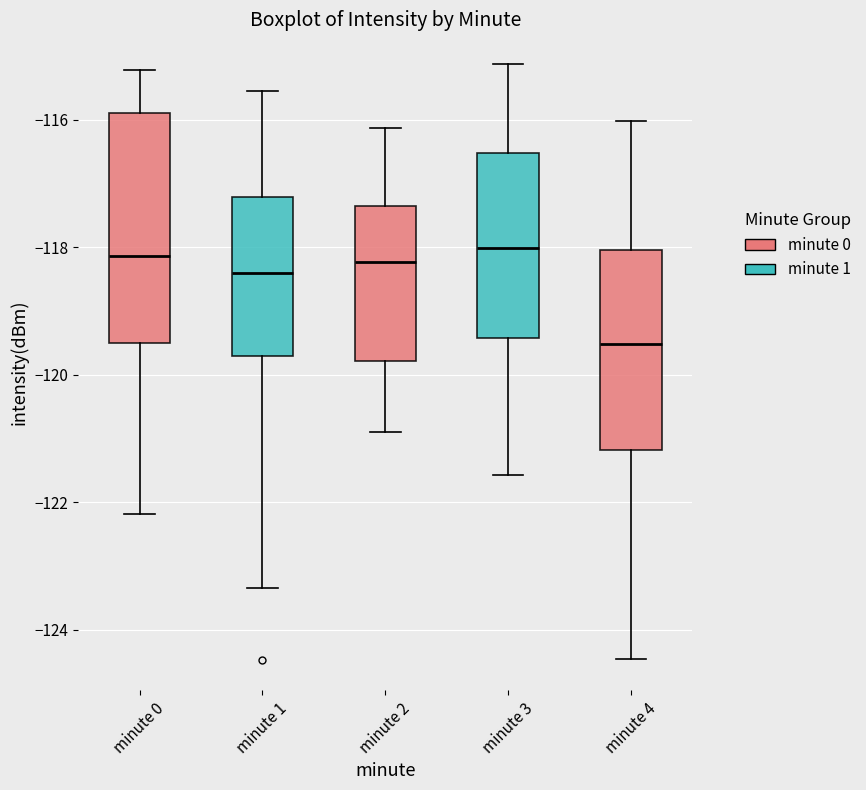

Where does the upper whisker of the box for minute 3 end on the y-axis? The values are not printed on the chart, so give them approximately, as read against the axis.

-115.2